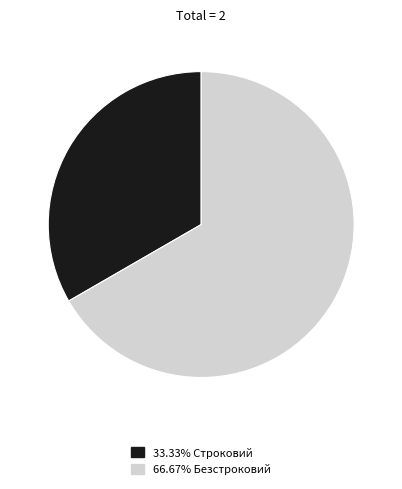

How many segments does this pie chart have?

2